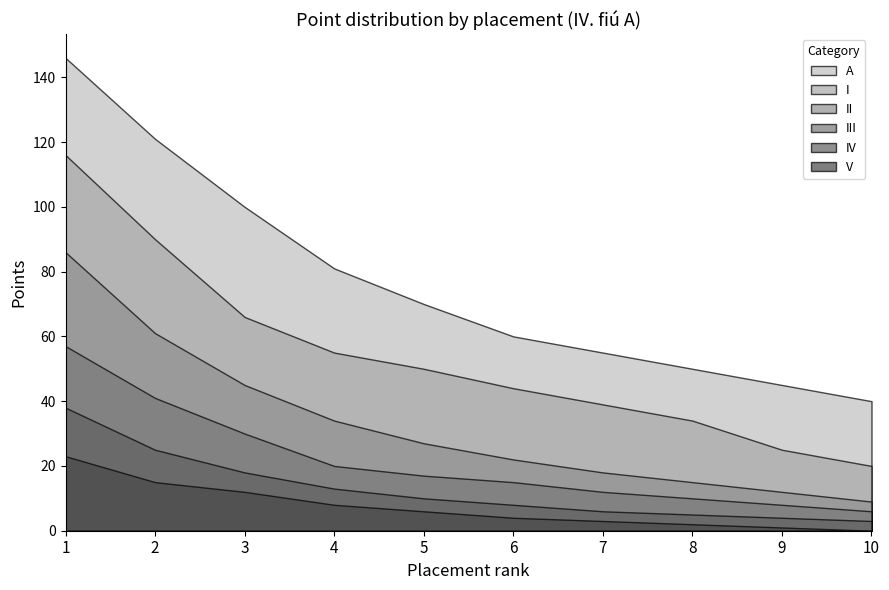

Does the chart have visible grid lines?

No